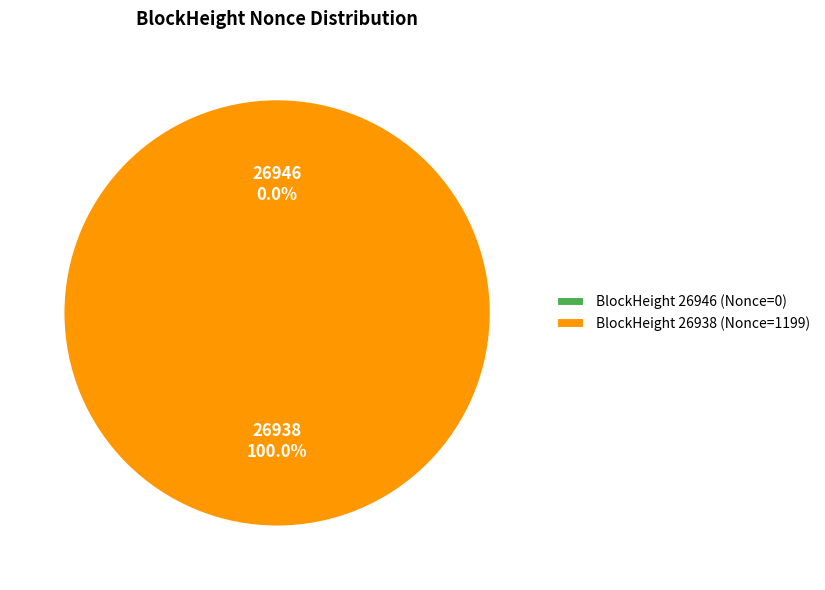

How many segments does this pie chart have?

2